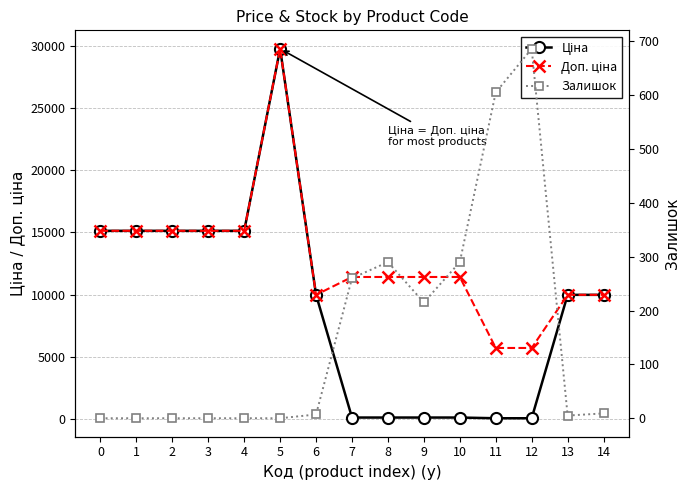

True or false: Залишок has more than 0 interior local peaks.

True